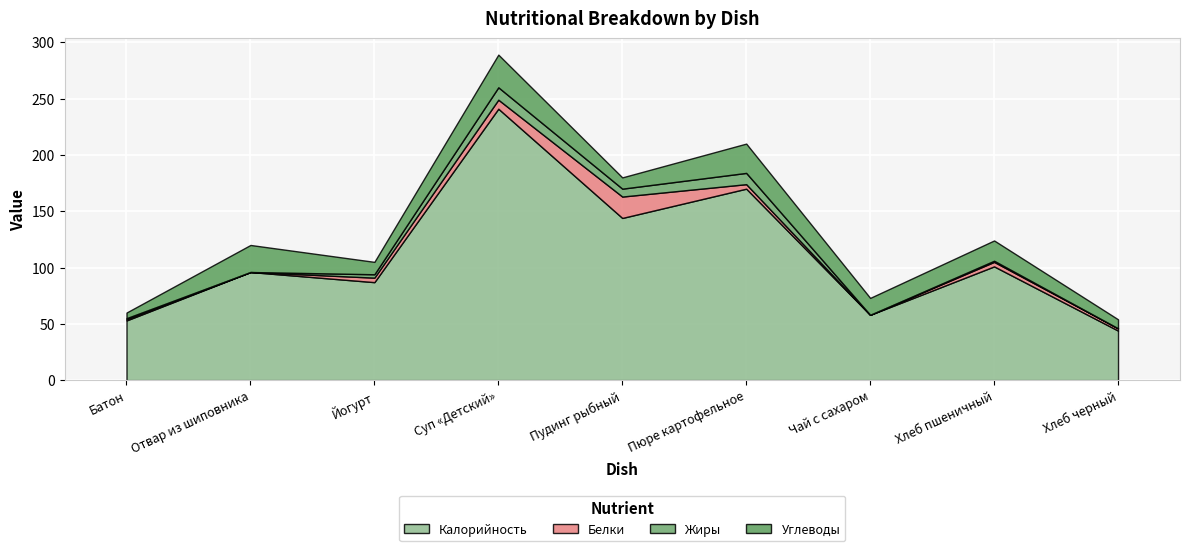

True or false: Углеводы and Жиры cross at least once.

False